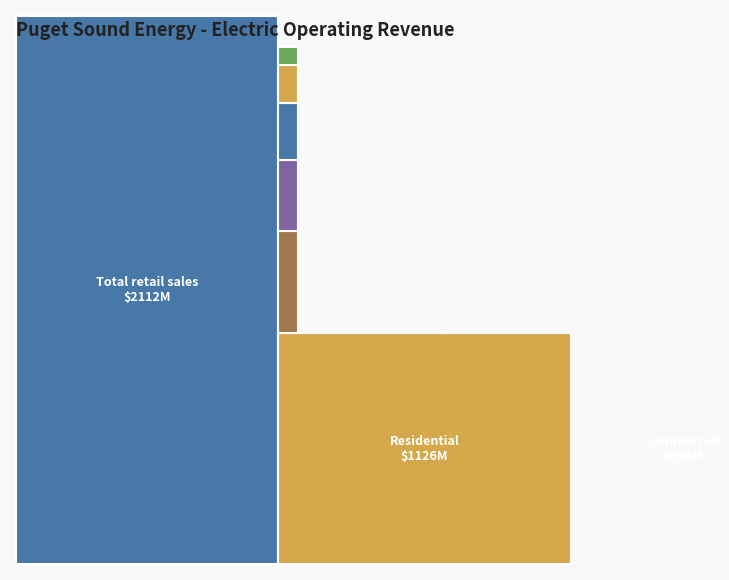

At 2012 Actual, list the series in order from largest to smallest.

Total retail sales, Residential, Commercial, Industrial, Other Misc Operating Revenue, Other operating revenues, Sales to other utilities, Public street & hwy lighting, Transmission Revenue, Transportation